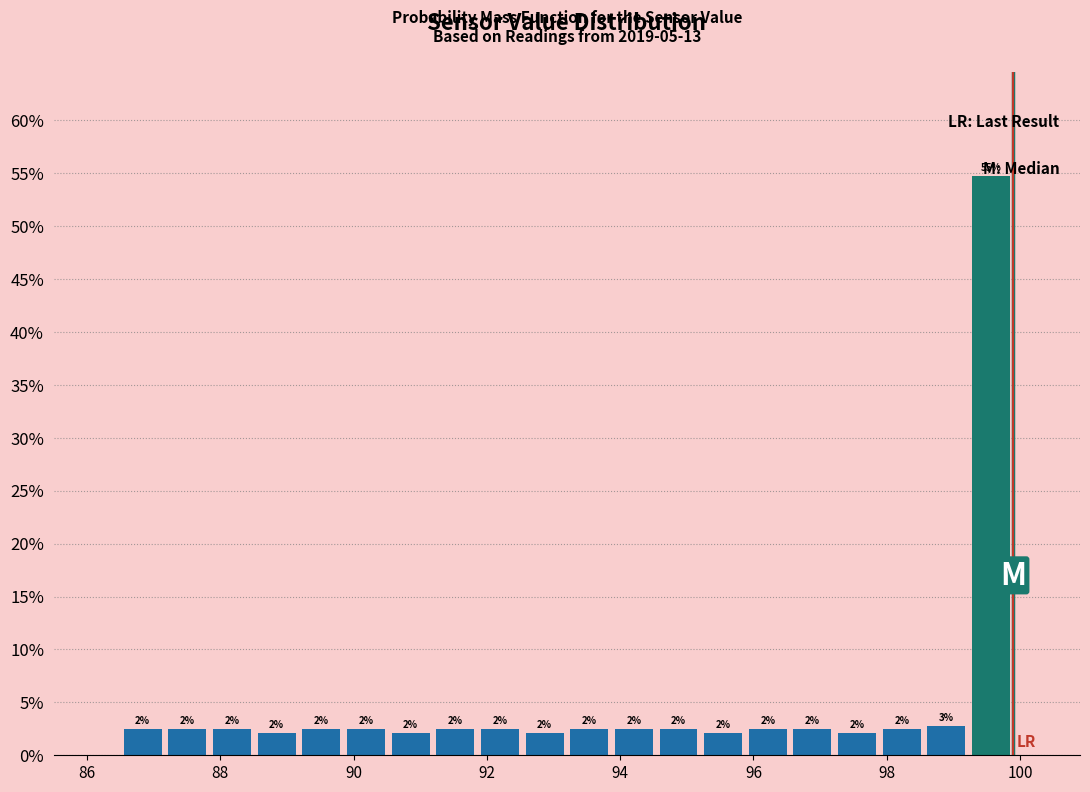

Around what value on the x-axis is the tallest bar? Give the approximate position of its centre, as read against the axis.

99.6